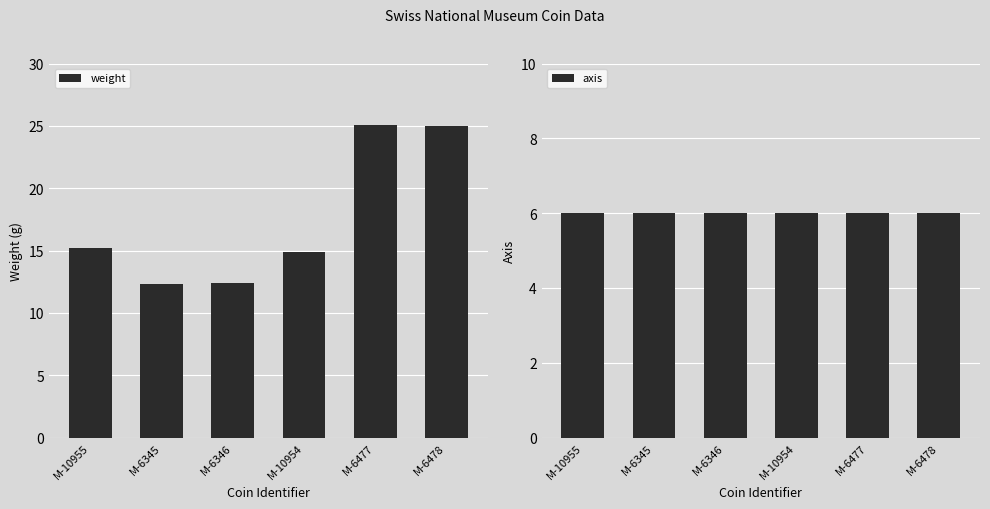

Rank the categories by weight value from highest to lowest.

M-6477, M-6478, M-10955, M-10954, M-6346, M-6345